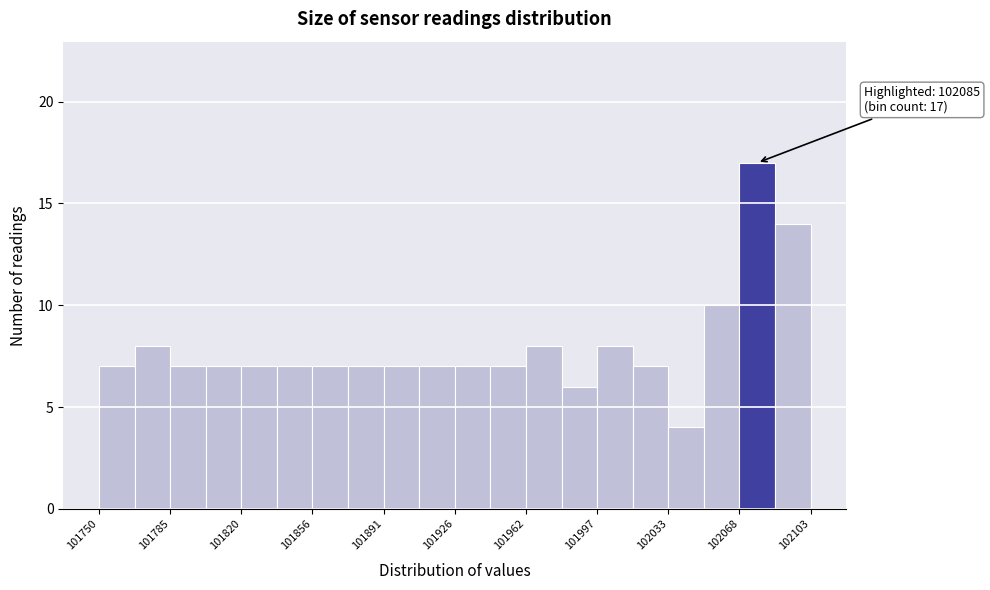

Read against the x-axis, roughly where is the centre of the tallest bar?

102075